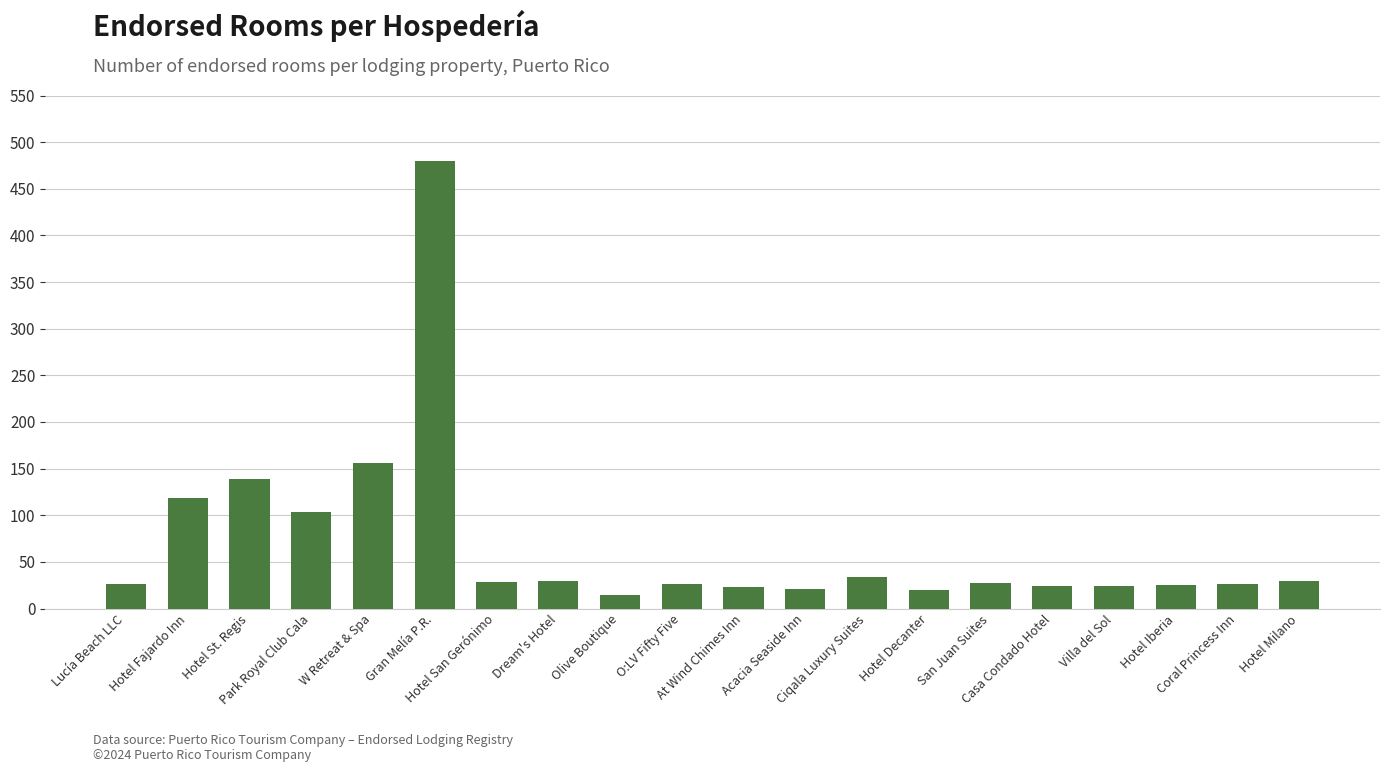

What is the sum of all values?

1375